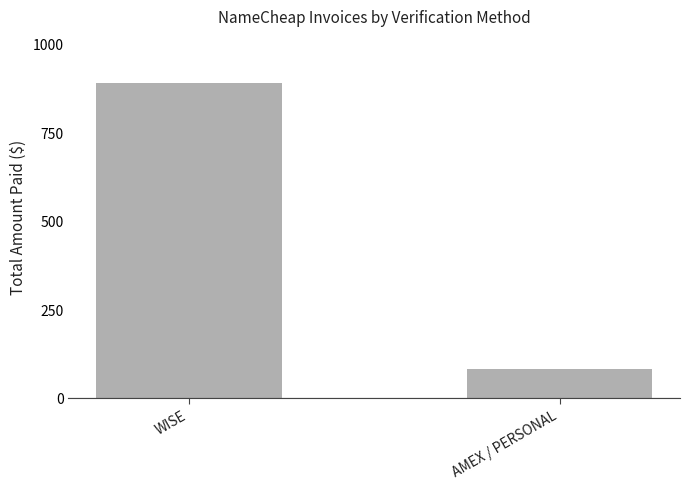

Is it true that the value at AMEX / PERSONAL is 131.7?

False